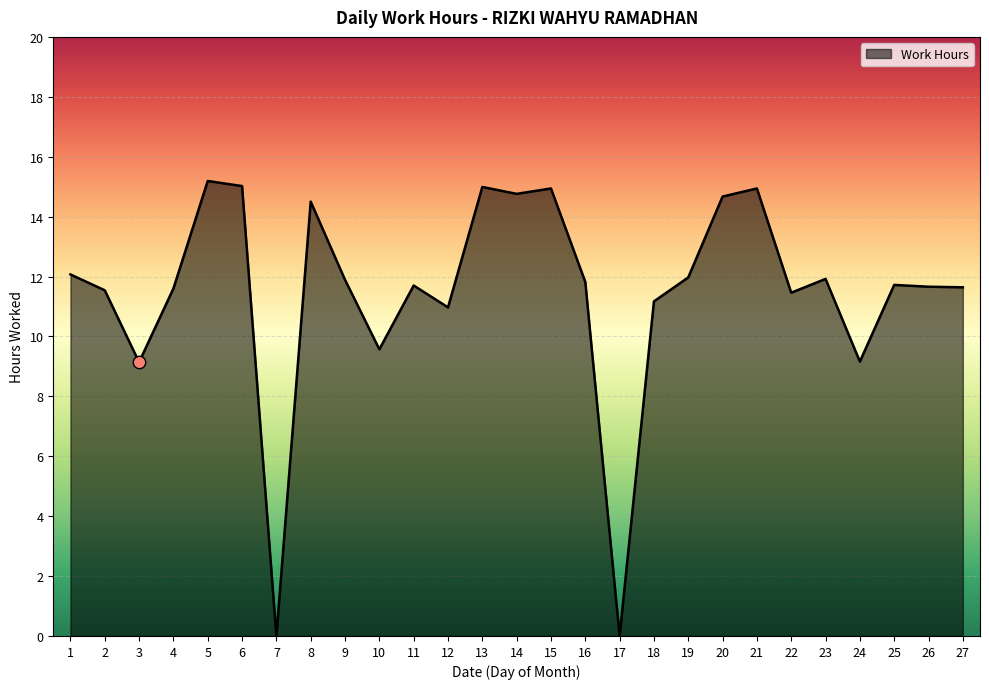

What is the ratio of the value at 16 to the value at 14?

0.8